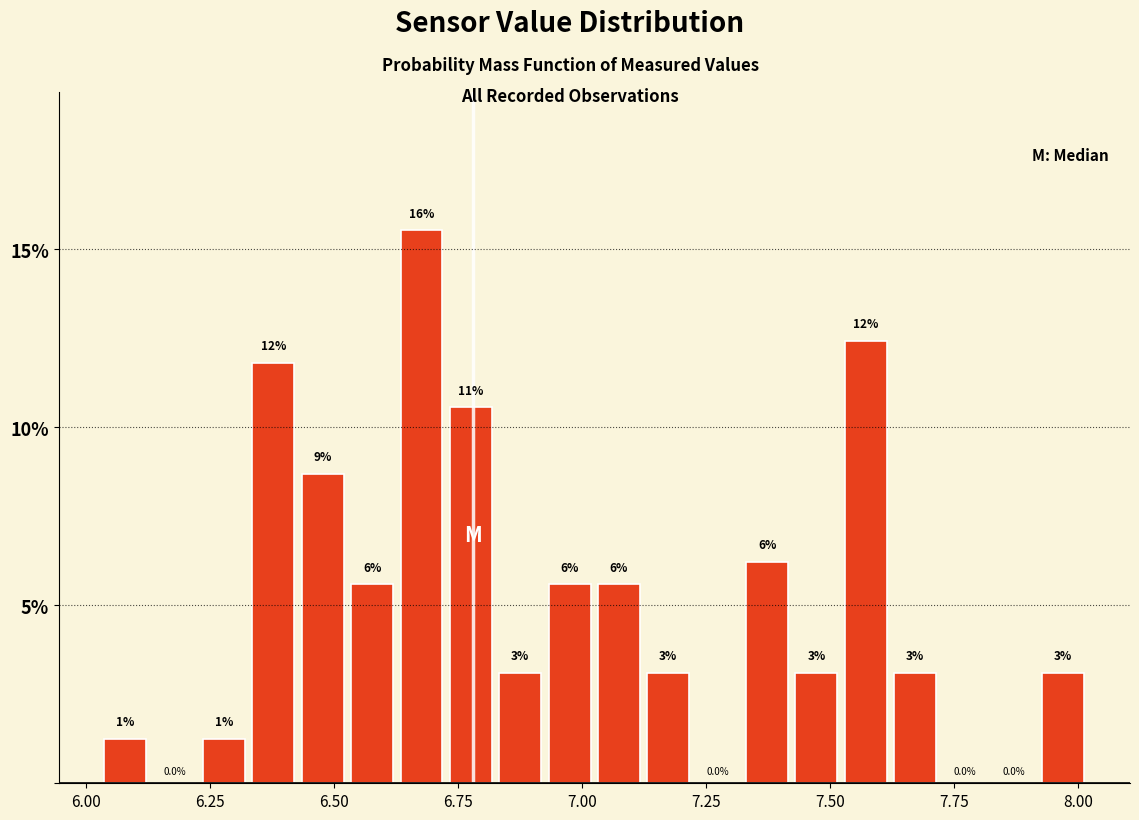

Read against the x-axis, roughly where is the centre of the tallest bar?

6.70